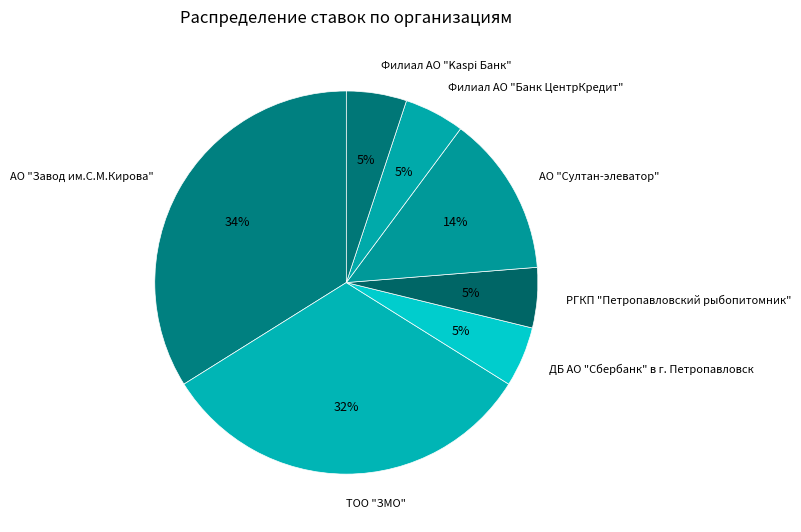

Is the sum of Филиал АО "Kaspi Банк" and ДБ АО "Сбербанк" в г. Петропавловск greater than half?

No